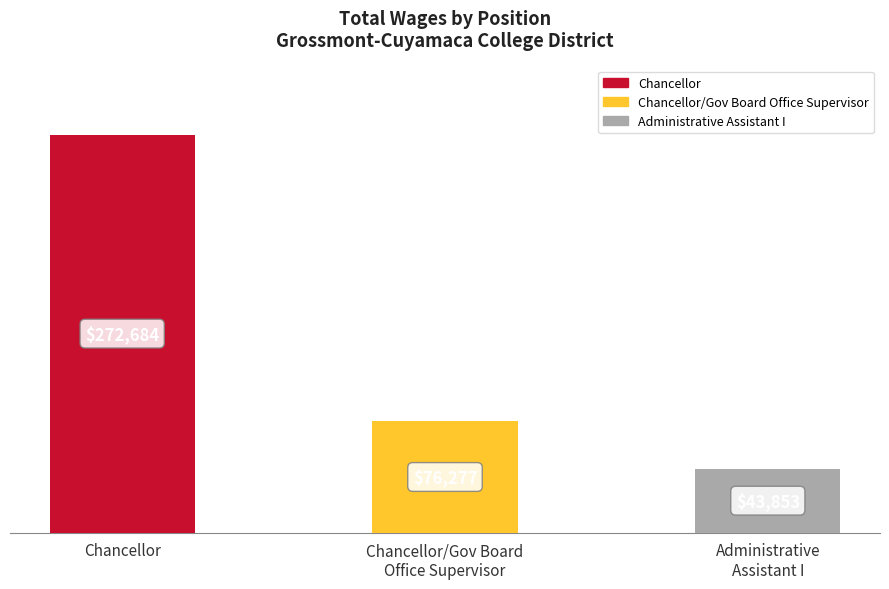

True or false: the data shows 13541 at Administrative
Assistant I.

False